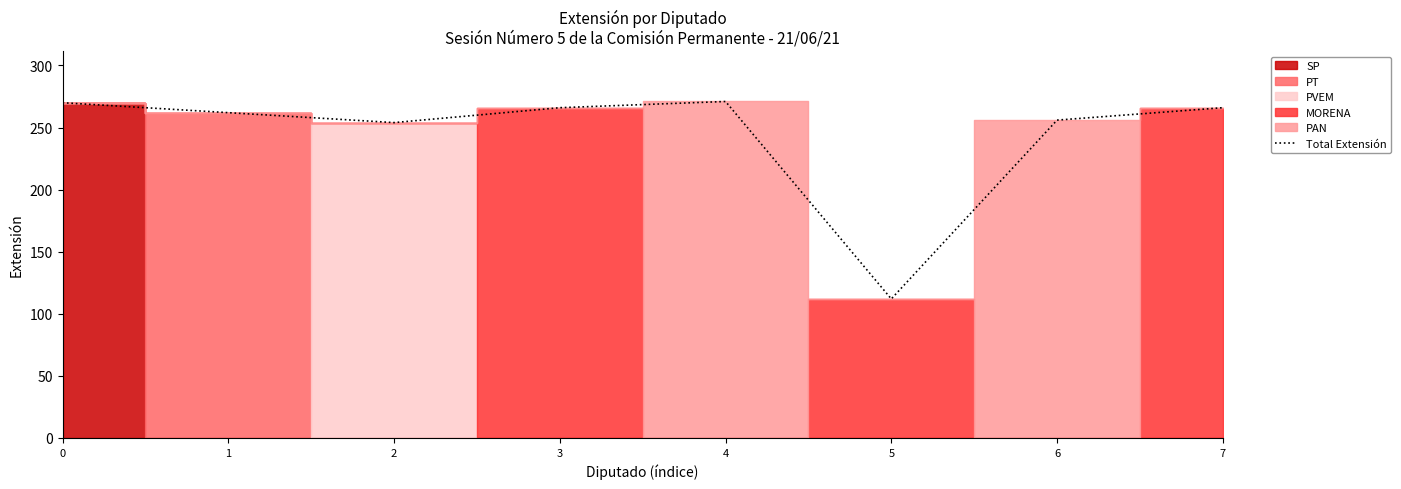

Is it true that the value at 3 is 266?

True